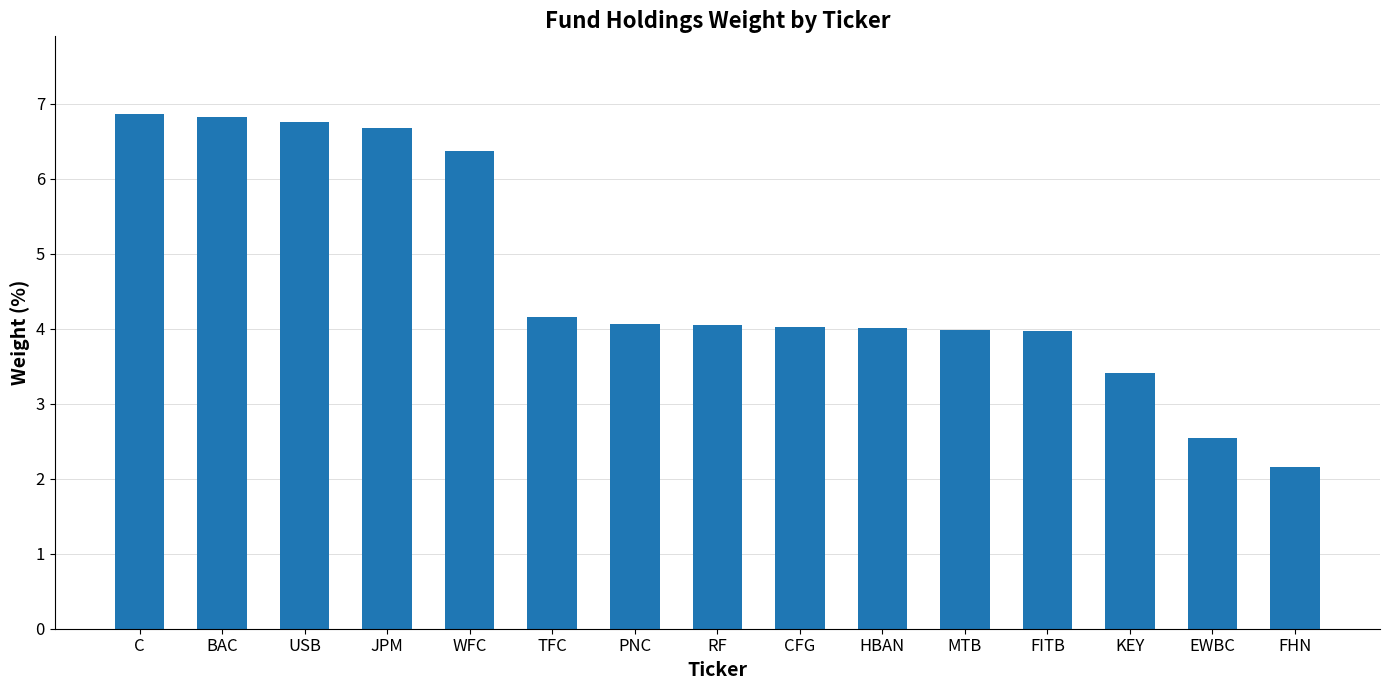

What is the ratio of the value at FHN to the value at MTB?

0.5